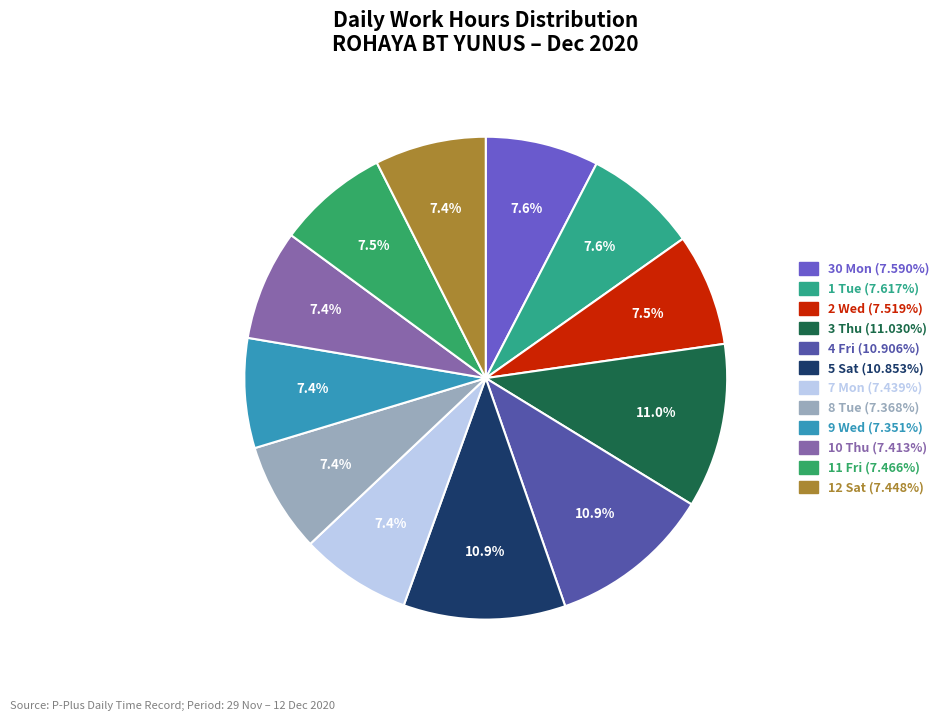

How many slices are in this pie chart?

12